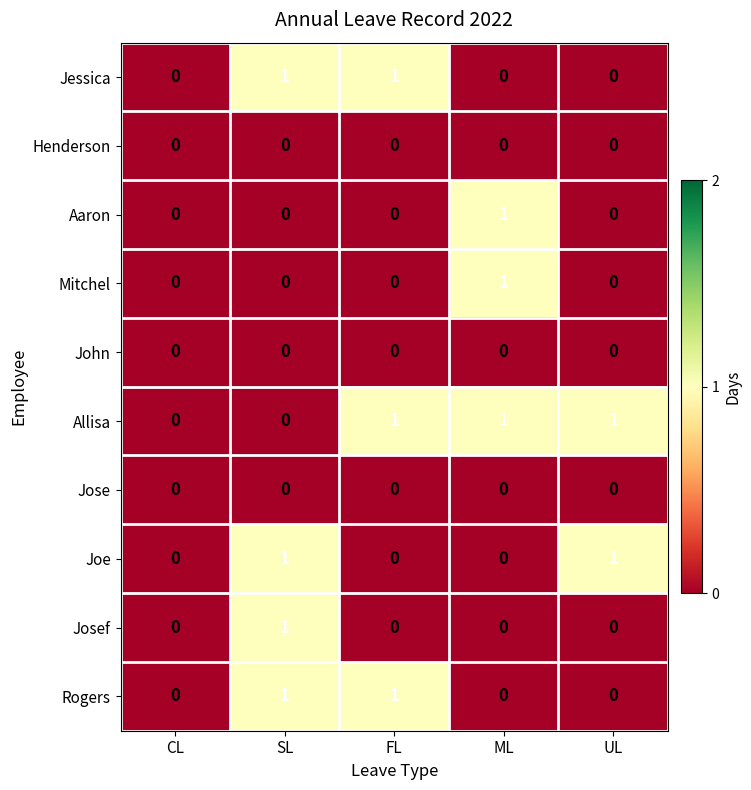

How many Mitchel values are between 0 and 1?

5